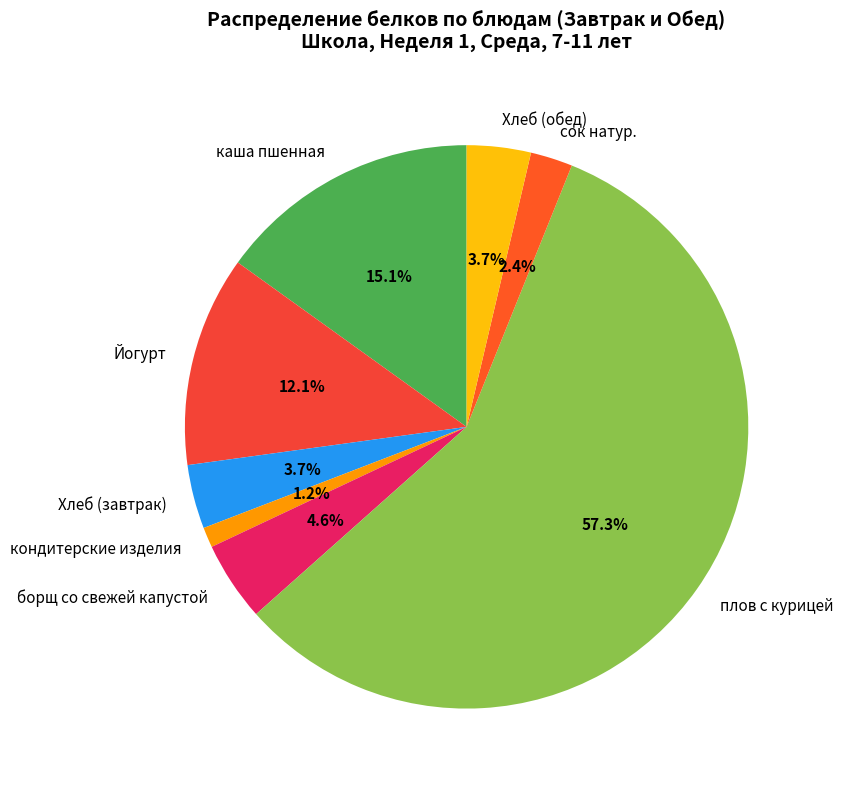

What percentage is the Йогурт slice, to the nearest percent?

12%